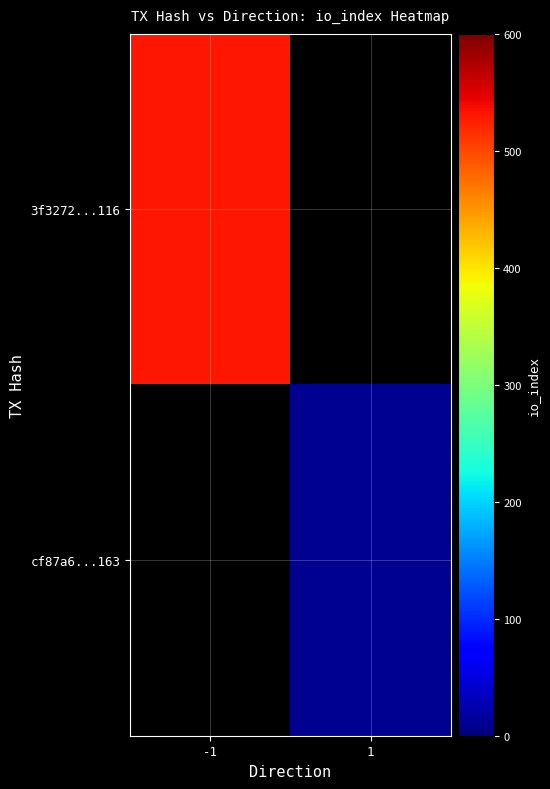

At how many categories does at least one series exceed 102?

1